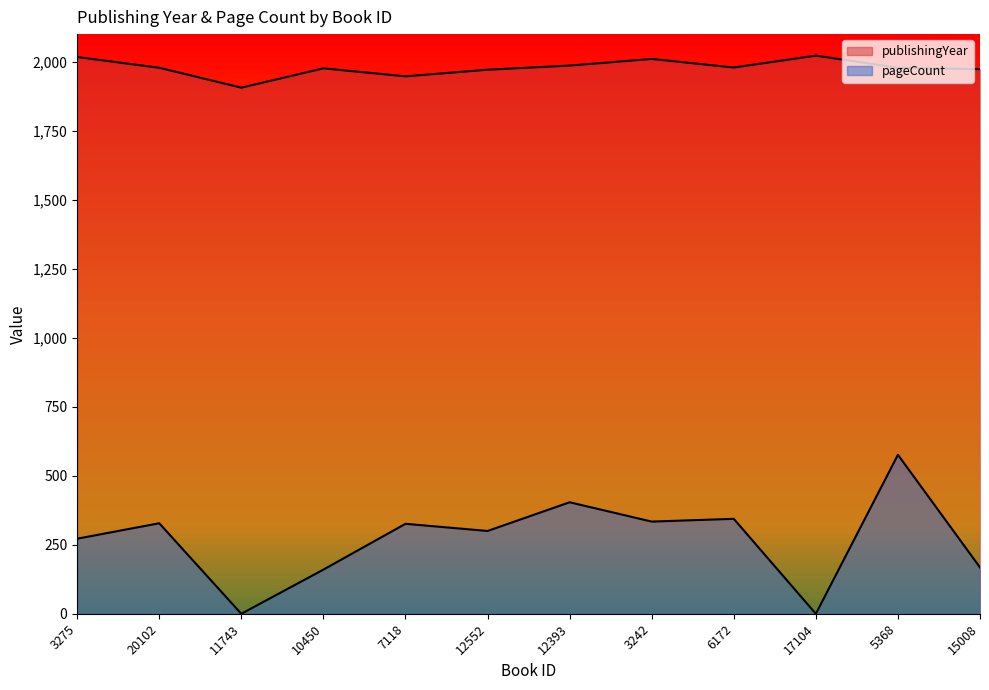

Count the number of categories in the chart.

12